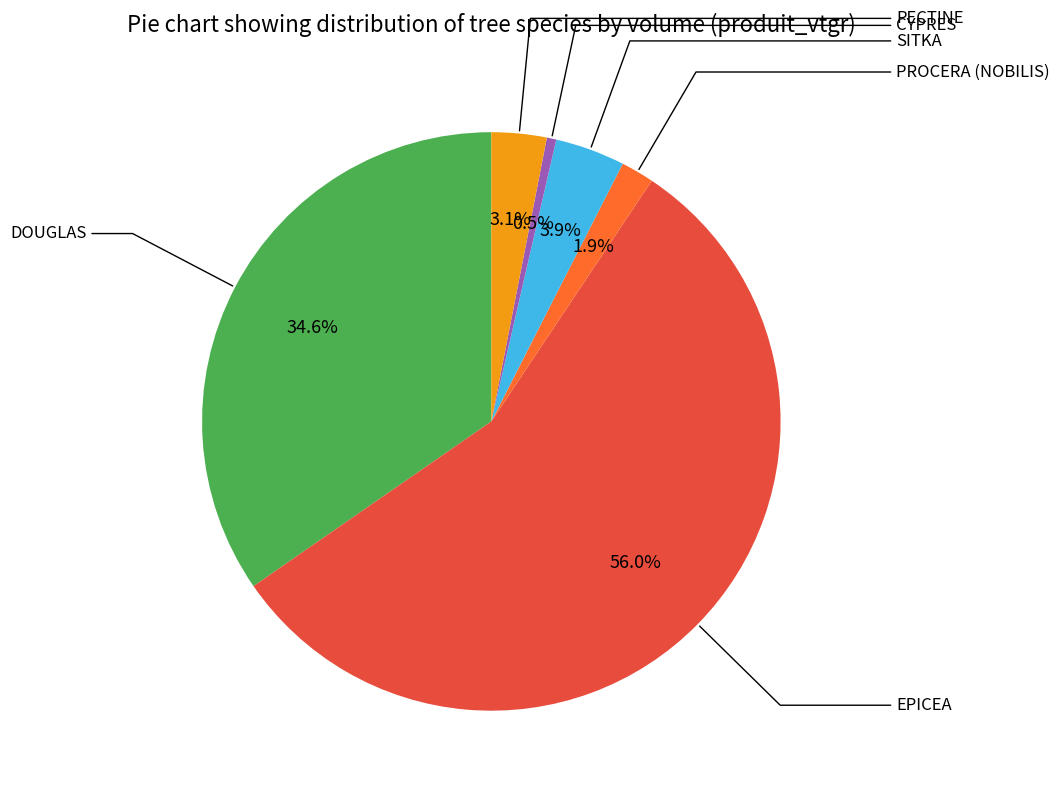

Does any single category account for the majority?

Yes